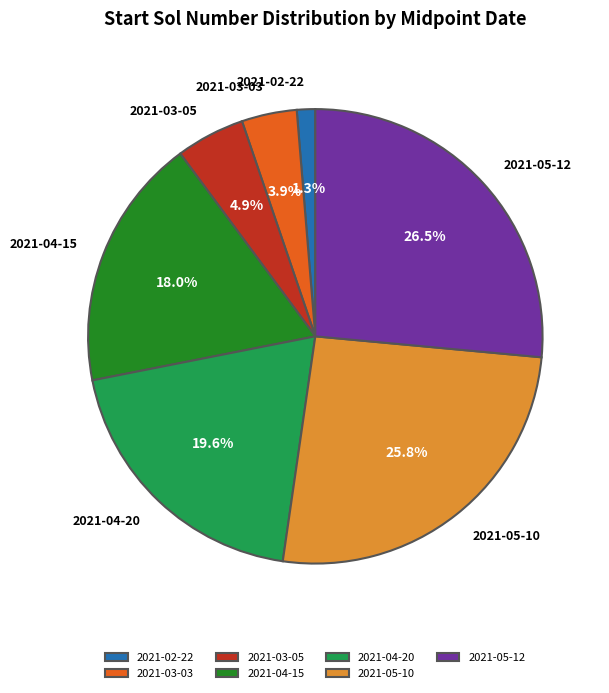

How many slices are in this pie chart?

7